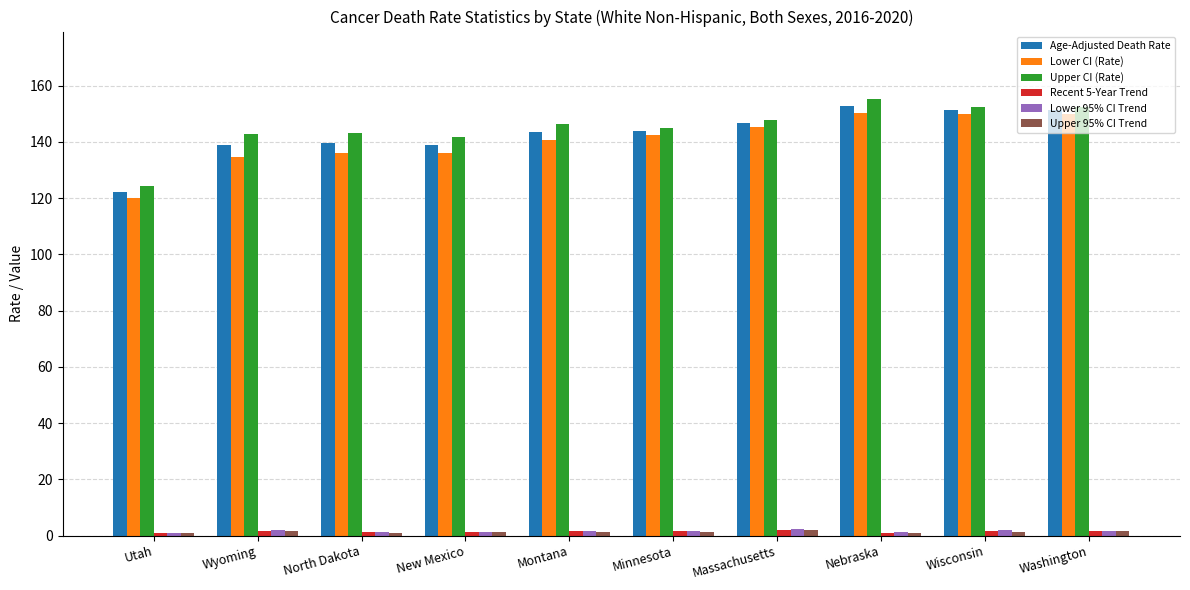

Are the bars grouped side by side (vs. stacked)?

Yes